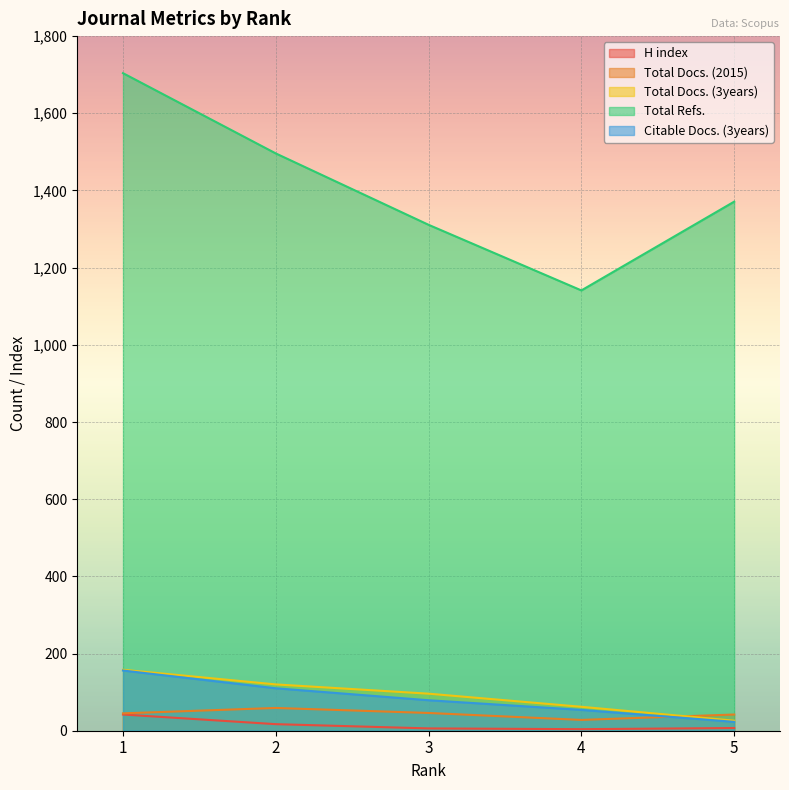

At which label does Citable Docs. (3years) first exceed 79?

1